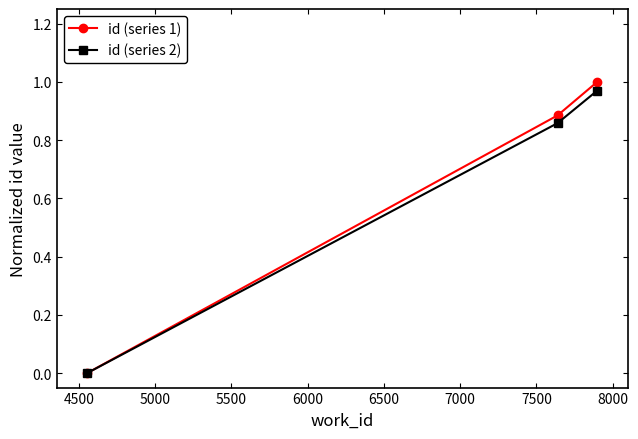

How many id (series 1) values are between 0 and 1?

3